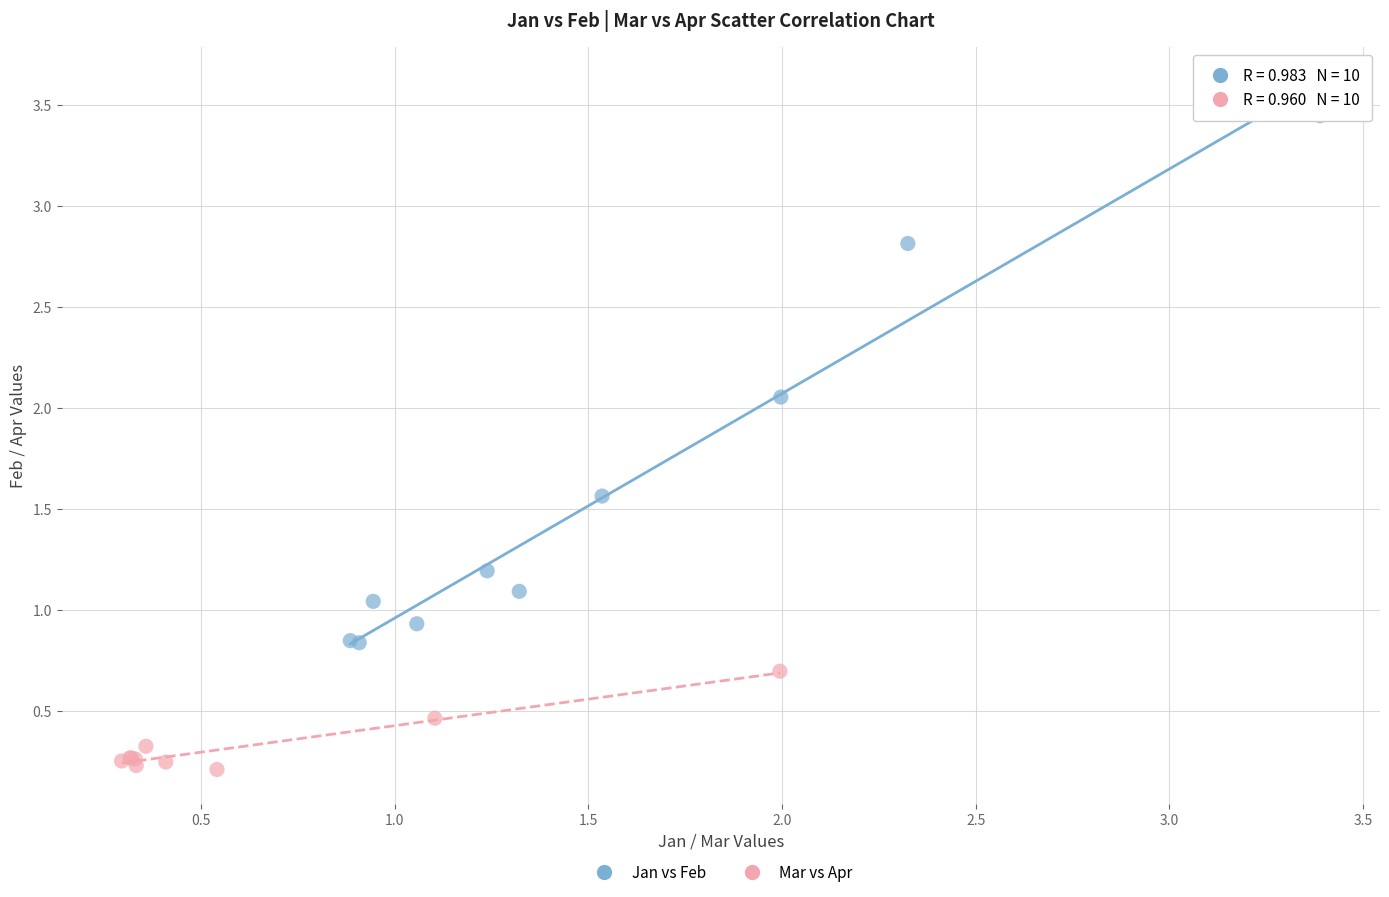

Which series reaches the maximum Y coordinate?

Jan vs Feb